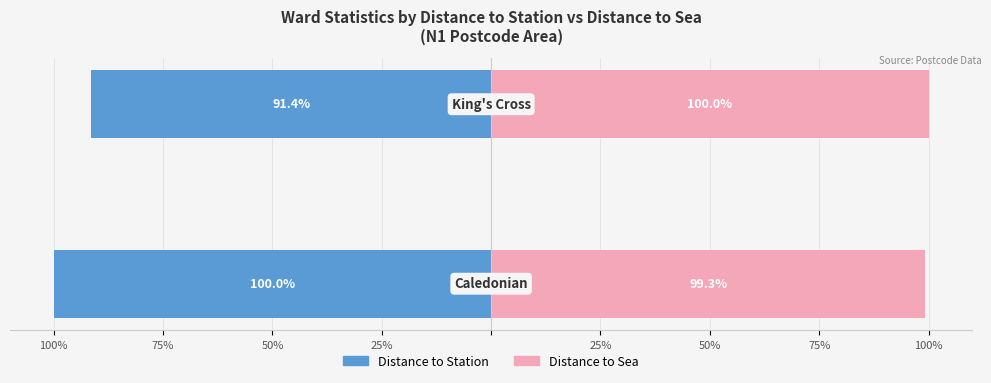

Reading left to right, extract all data points from this chart.

Distance to Station: 100%=-100.0	75%=-91.4
Distance to Sea: 100%=99.3	75%=100.0